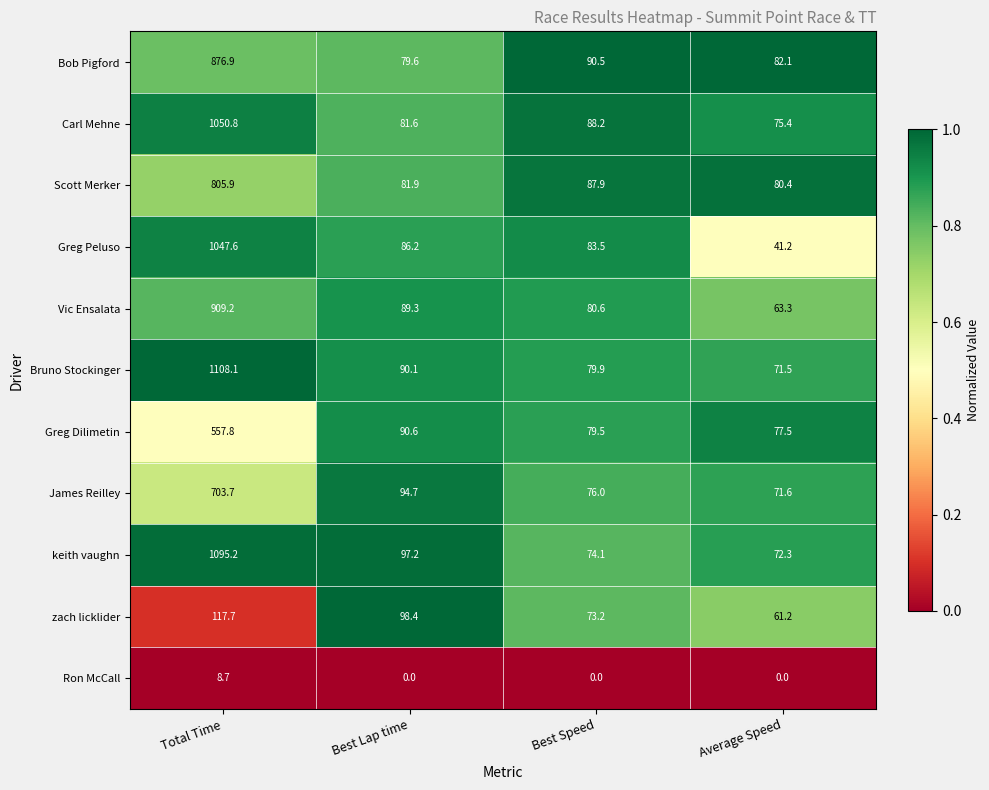

At how many categories does at least one series exceed 0?

4